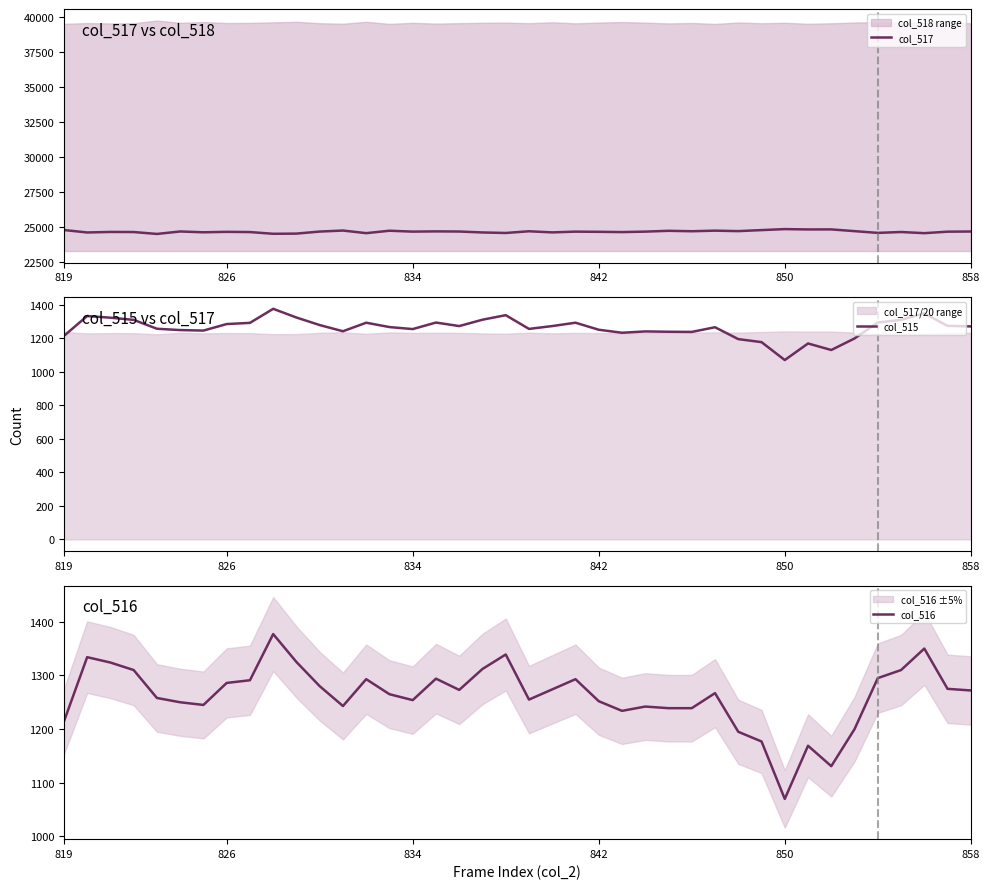

True or false: col_517 has more than 1 points higher than both neighbors.

True